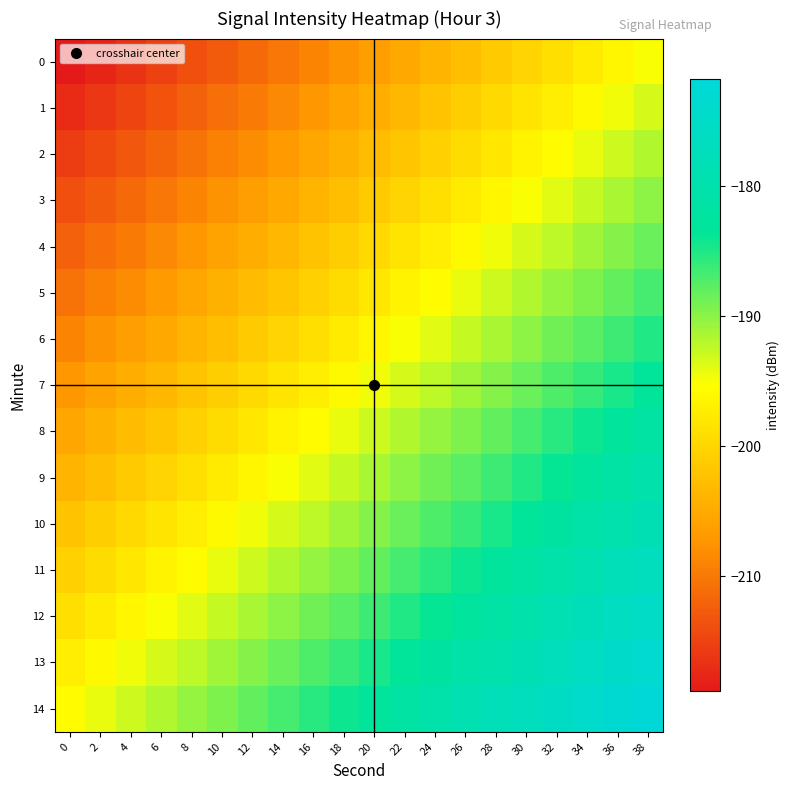

Which series has the largest total across all categories?

14